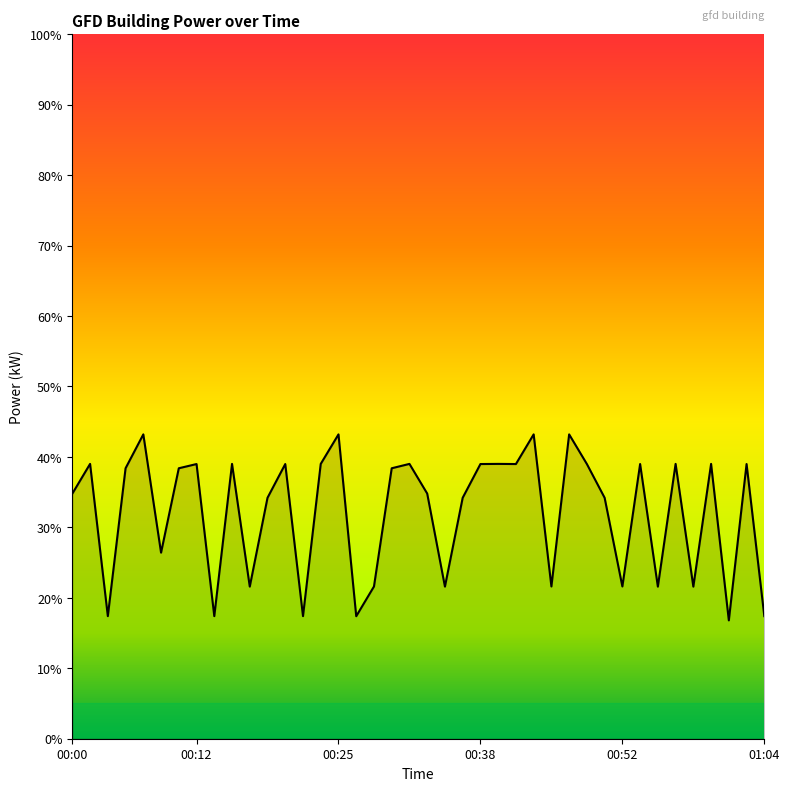

What is the maximum value shown in the chart?

43.2